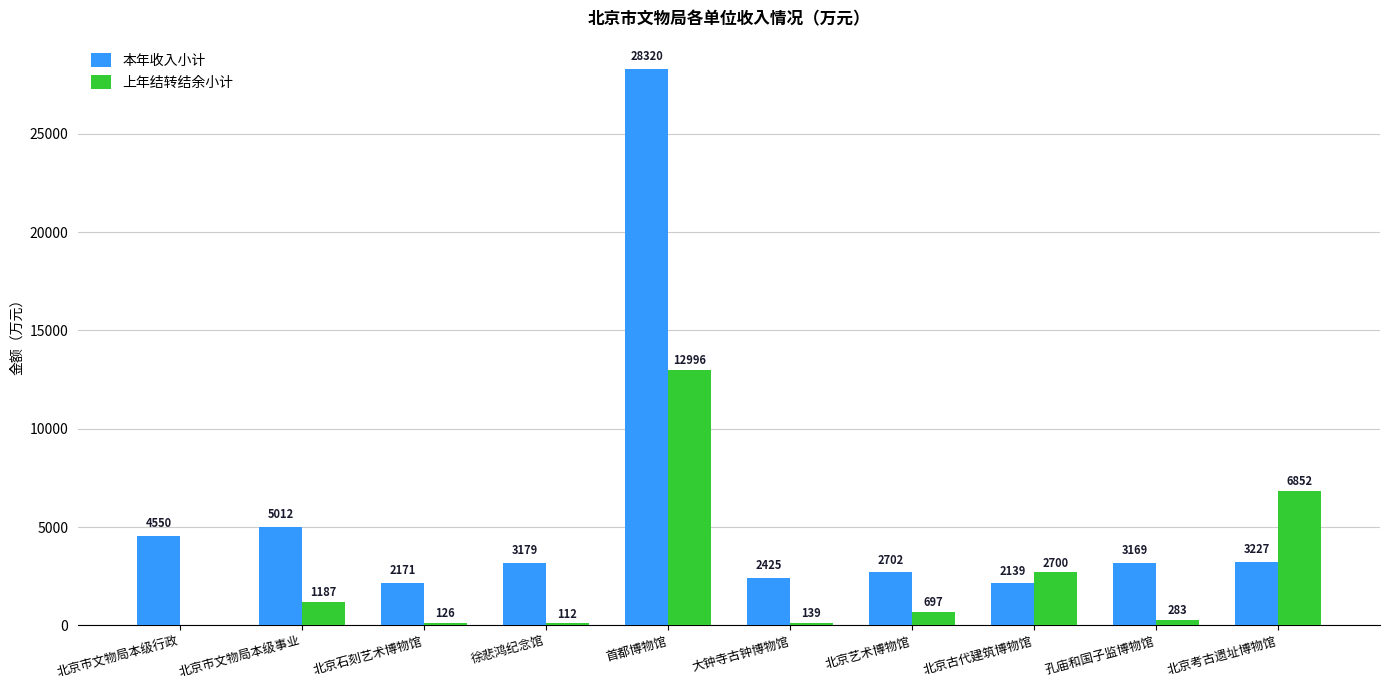

At which category is the sum across all series the highest?

首都博物馆